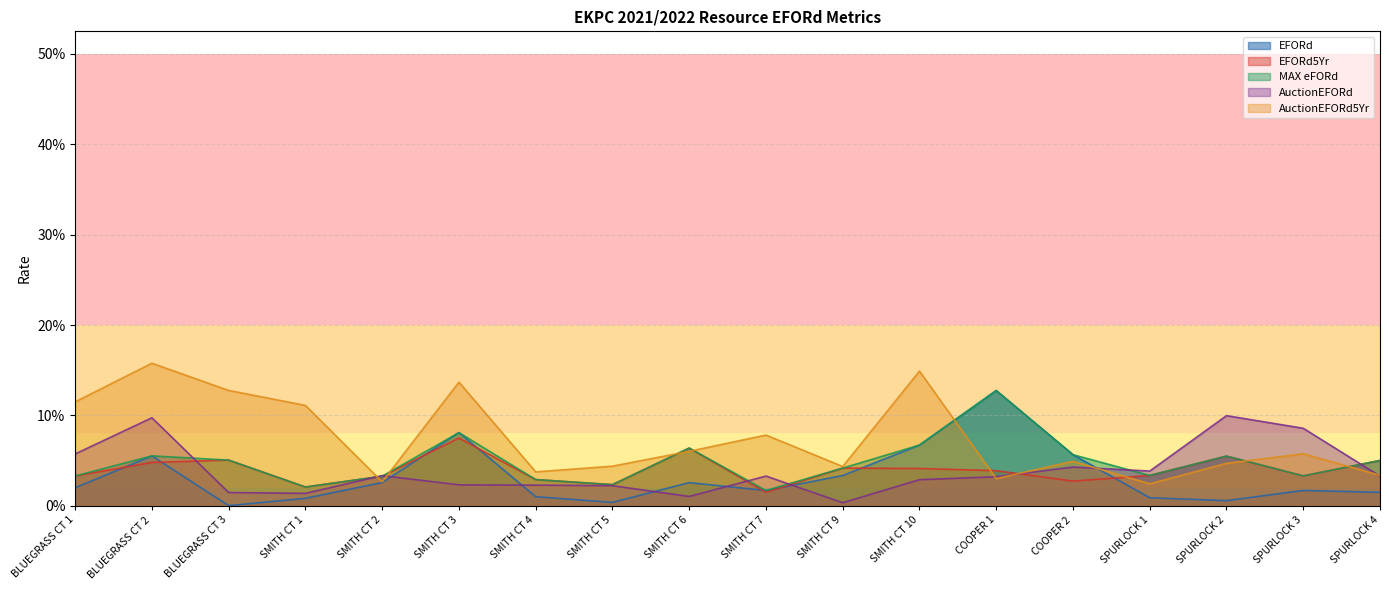

Is it true that EFORd equals 0.0 at SMITH CT 2?

False